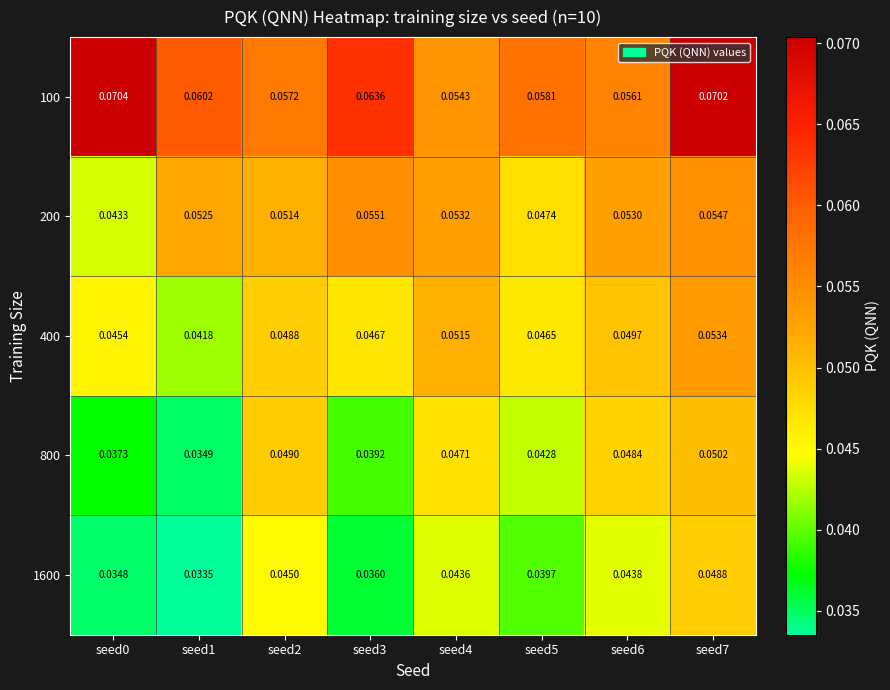

How many distinct data groups are displayed?

5